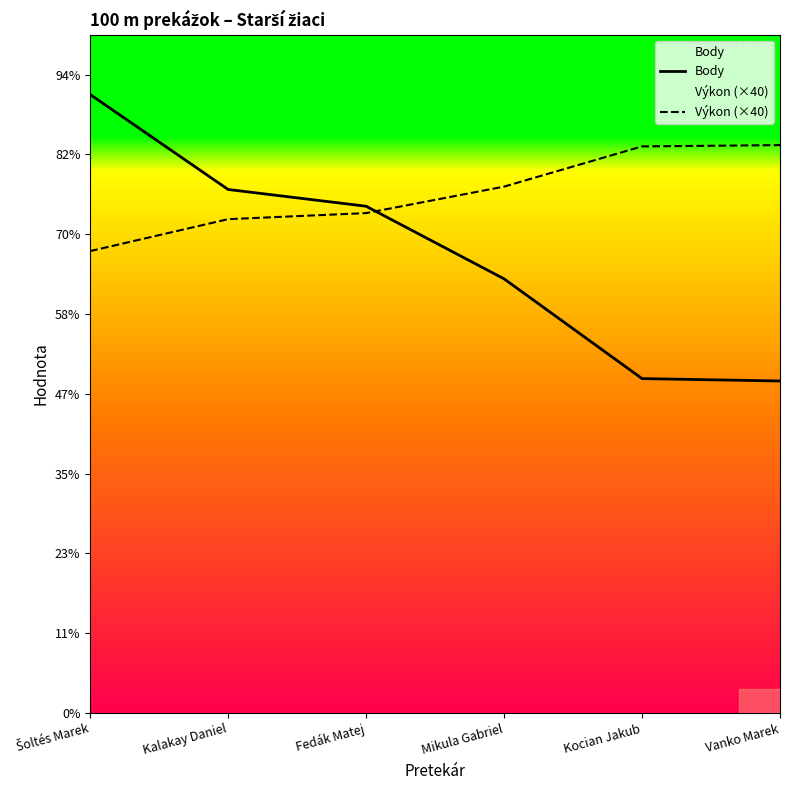

Is the value of Výkon (×40) at Vanko Marek greater than the value of Body at Kocian Jakub?

Yes